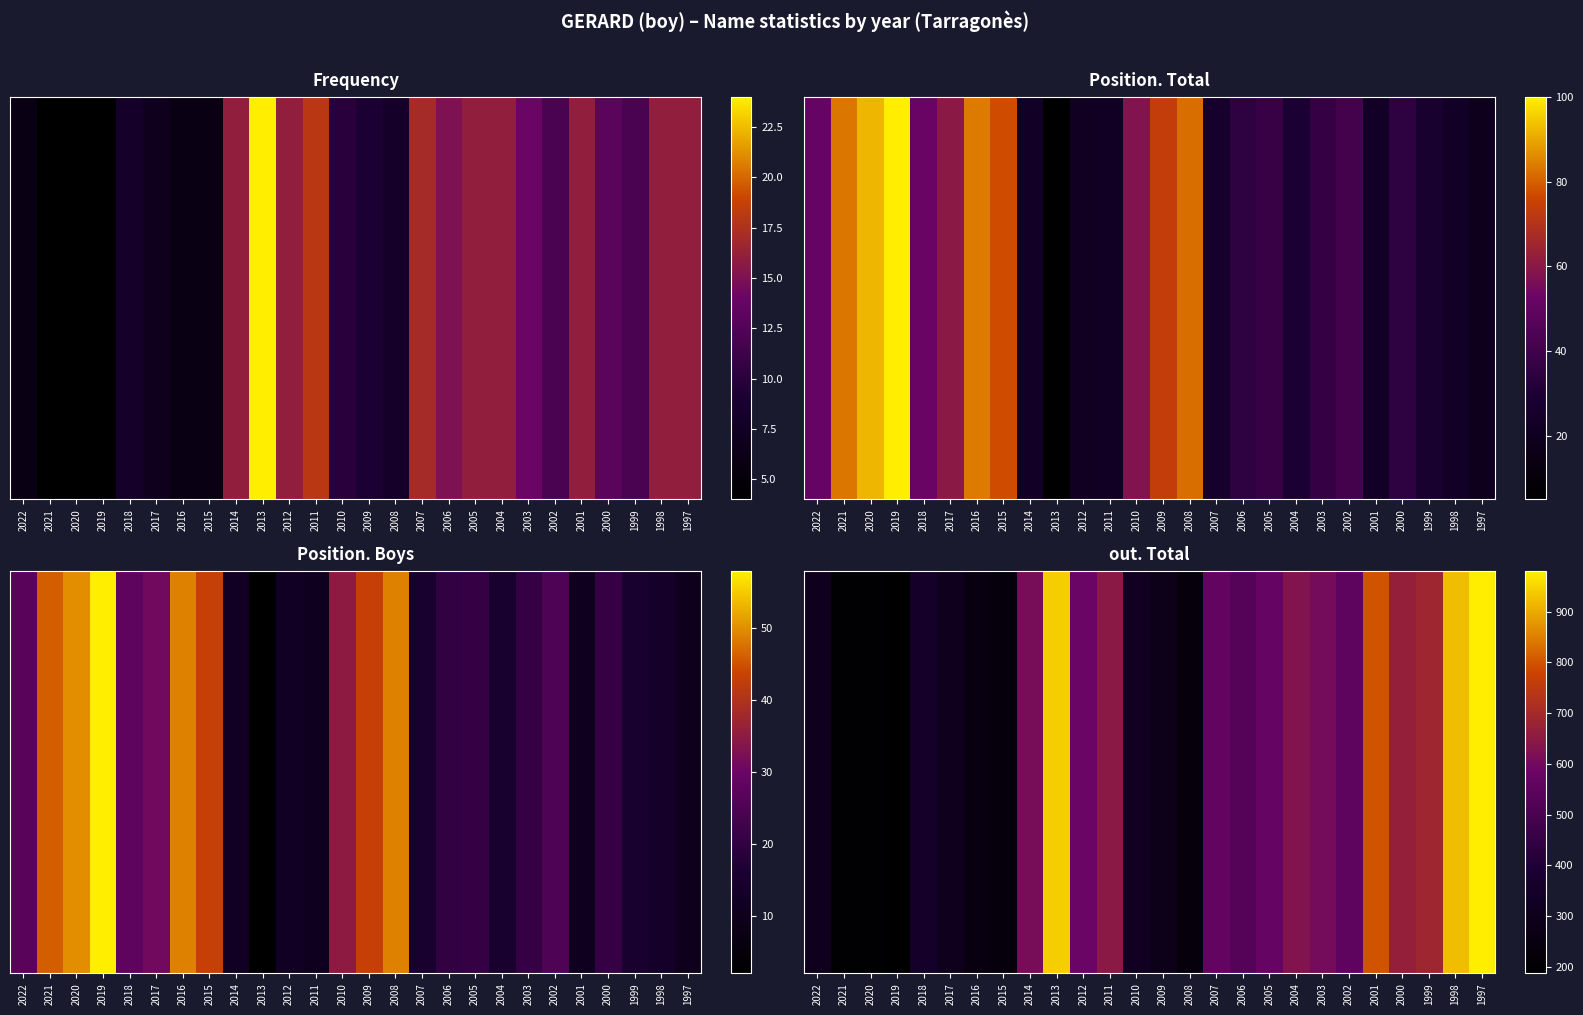

Reading left to right, list all the values displayed in this chart.

2022=305	2021=198	2020=199	2019=187	2018=347	2017=304	2016=249	2015=236	2014=610	2013=940	2012=585	2011=647	2010=318	2009=288	2008=238	2007=565	2006=528	2005=571	2004=629	2003=604	2002=554	2001=799	2000=665	1999=687	1998=923	1997=980